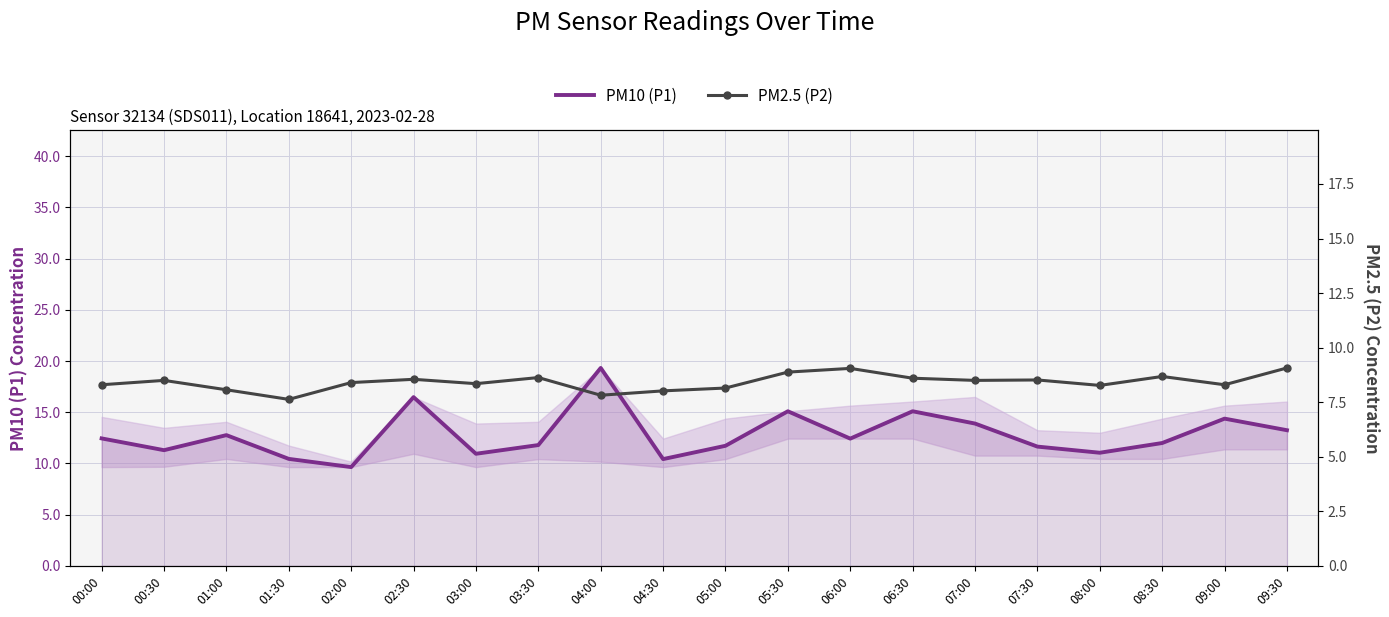

Reading left to right, extract all data points from this chart.

PM10 (P1): 00:00=12.4	00:30=11.3	01:00=12.8	01:30=10.4	02:00=9.7	02:30=16.5	03:00=10.9	03:30=11.8	04:00=19.3	04:30=10.4	05:00=11.7	05:30=15.1	06:00=12.4	06:30=15.1	07:00=13.9	07:30=11.7	08:00=11.1	08:30=12.0	09:00=14.4	09:30=13.2
PM2.5 (P2): 00:00=8.3	00:30=8.5	01:00=8.1	01:30=7.6	02:00=8.4	02:30=8.6	03:00=8.3	03:30=8.6	04:00=7.8	04:30=8.0	05:00=8.2	05:30=8.9	06:00=9.1	06:30=8.6	07:00=8.5	07:30=8.5	08:00=8.3	08:30=8.7	09:00=8.3	09:30=9.1